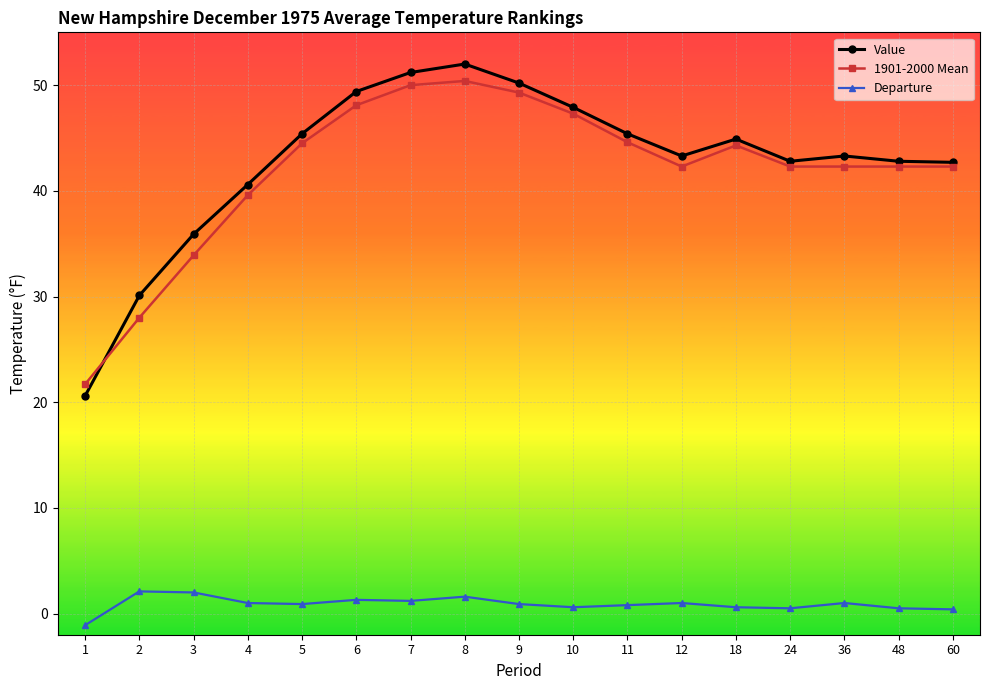

Which series has the widest spread of values?

Value